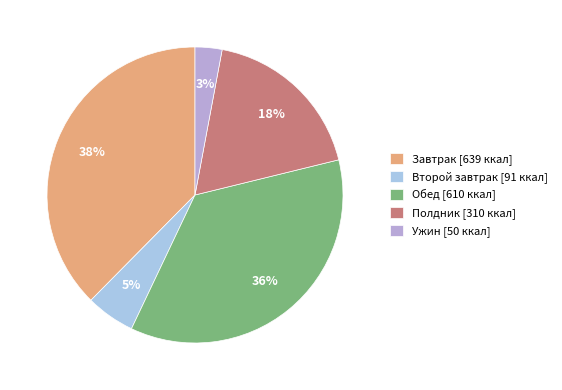

Does Завтрак account for over 50% of the chart?

No